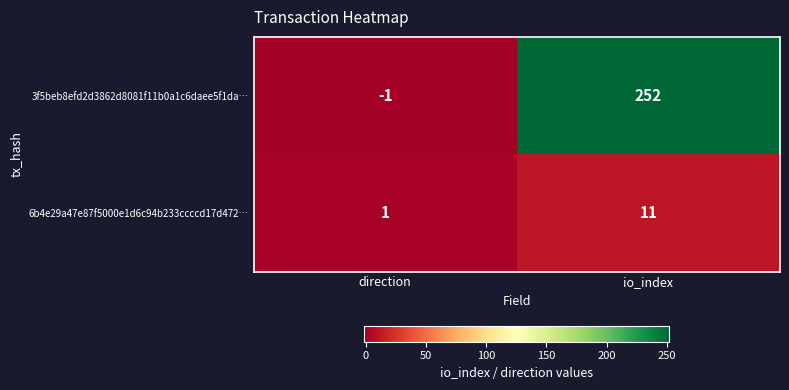

Which category has the lowest value in the 3f5beb8efd2d3862d8081f11b0a1c6daee5f1da… series?

direction